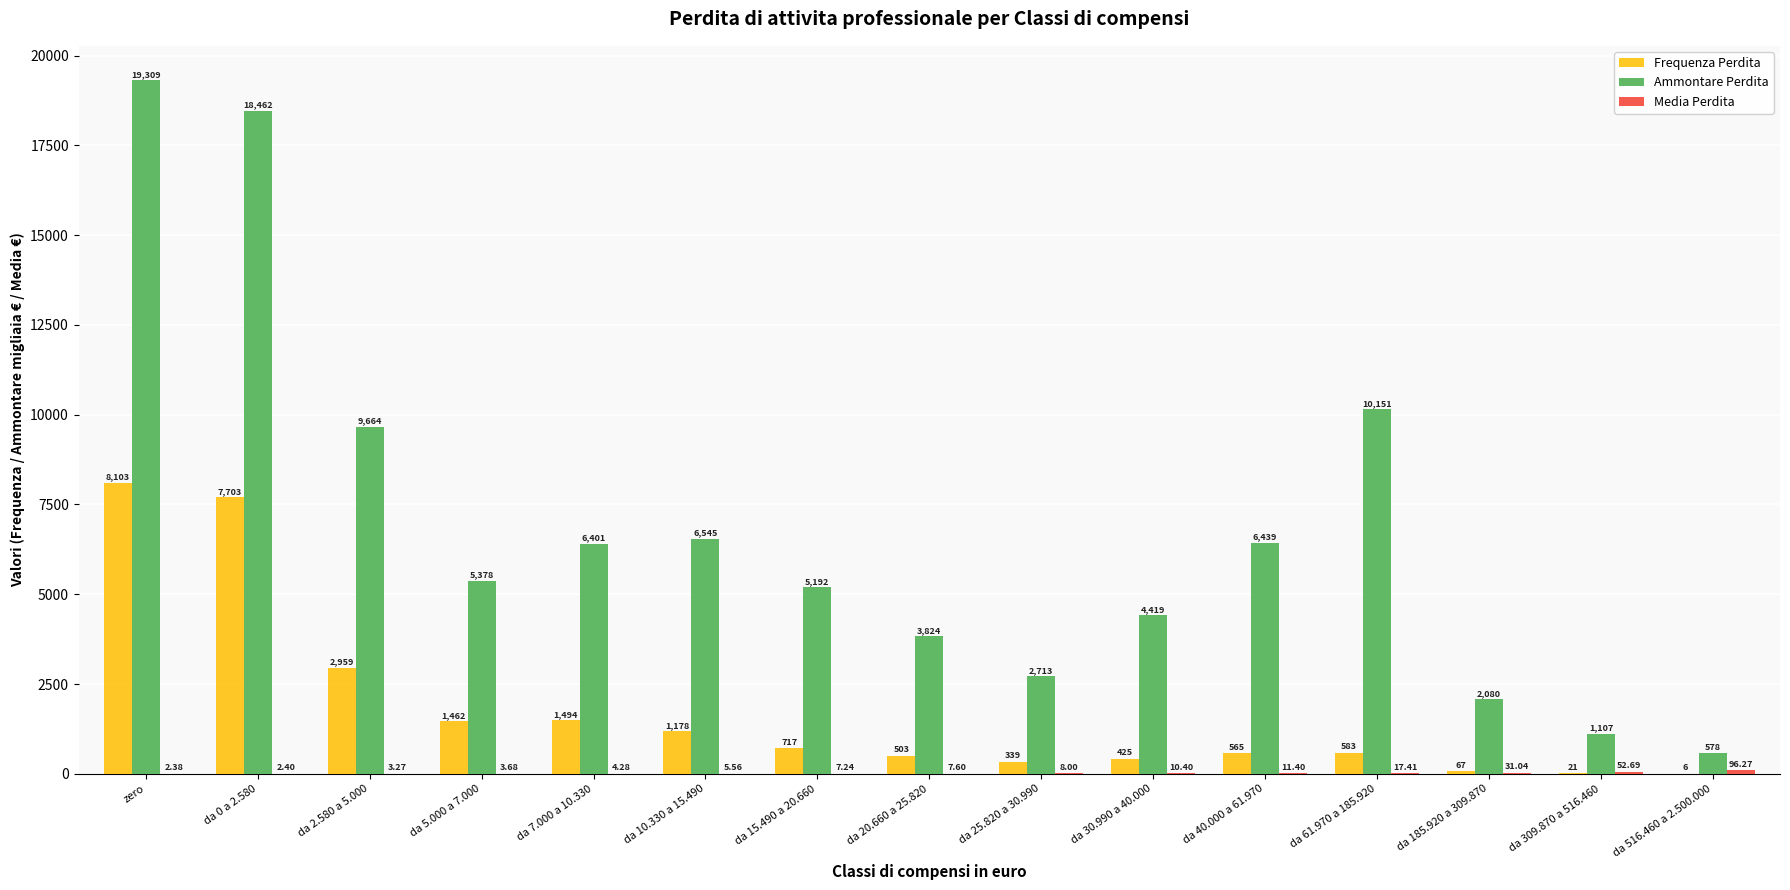

Count the number of data series in this chart.

3